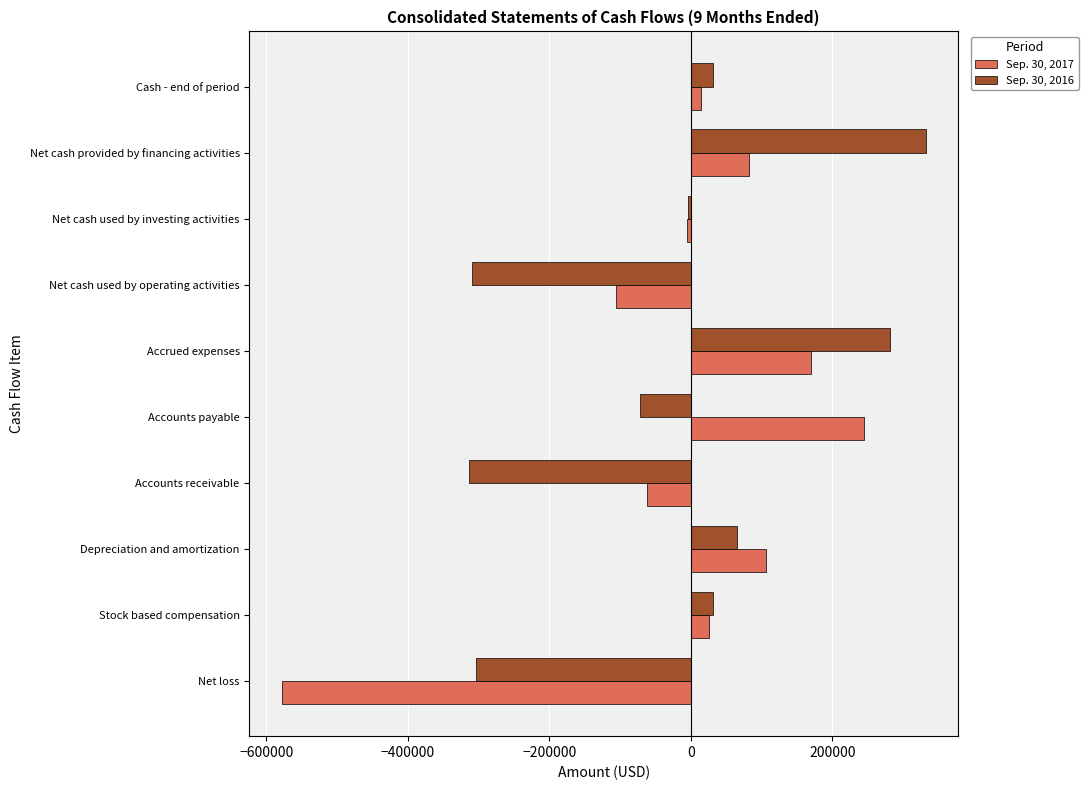

What is the difference between the second highest and minimum values in the Sep. 30, 2017 series?

748449